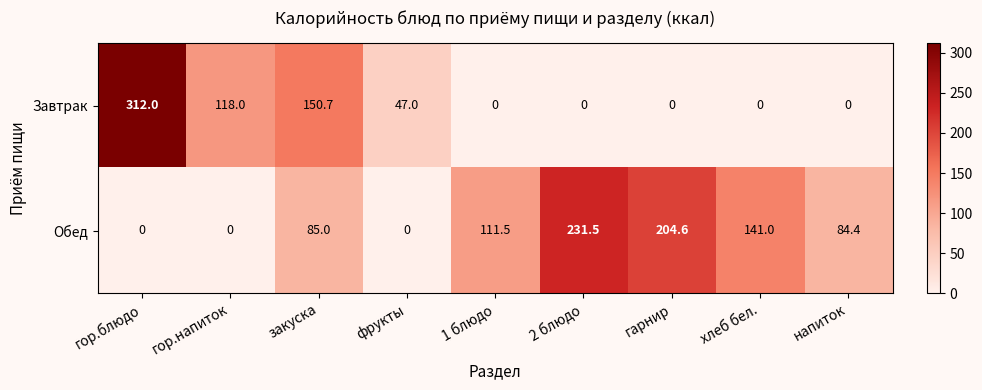

What is the approximate value of Обед at гарнир?

204.6